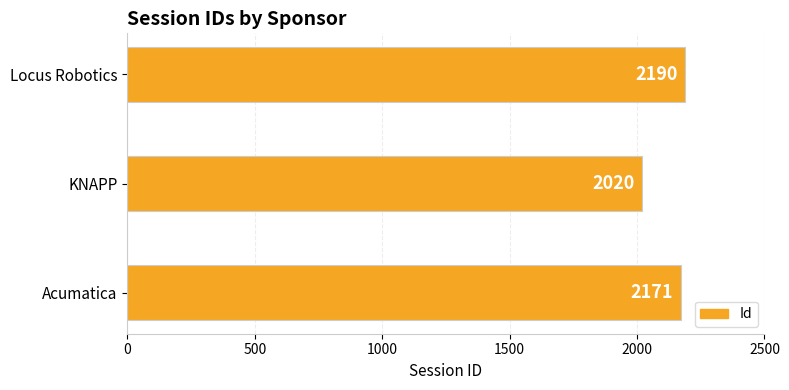

How many bars are there in total?

3